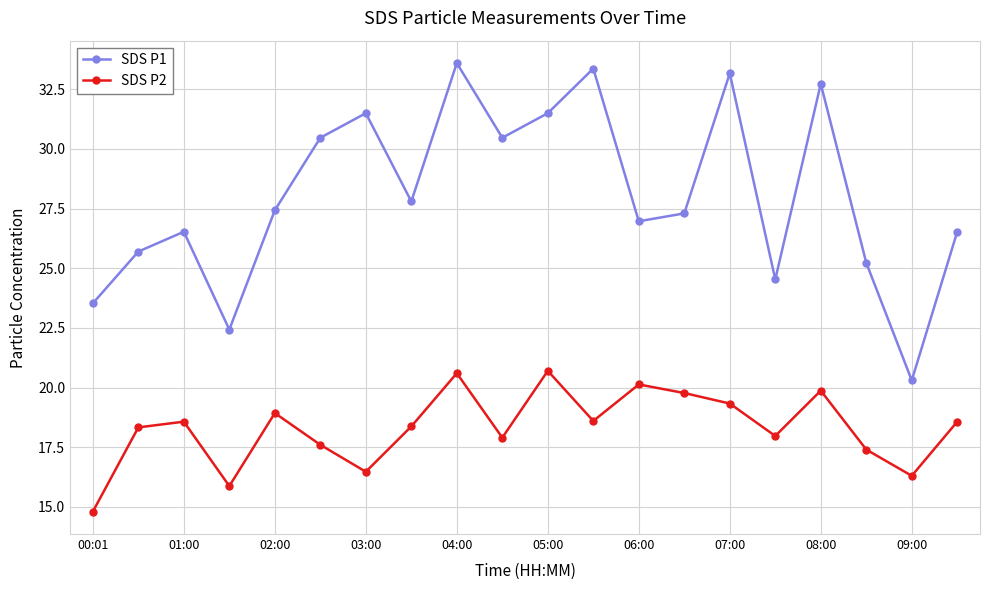

What is the difference between the maximum and minimum values in the SDS P2 series?

5.9